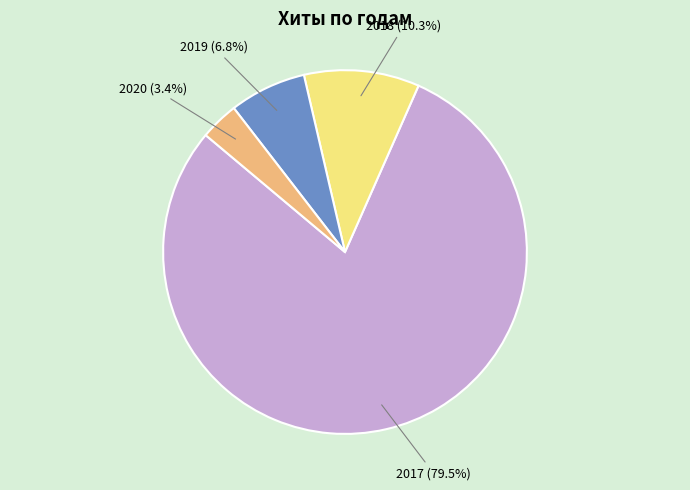

Is there any slice that represents more than half of the pie?

Yes